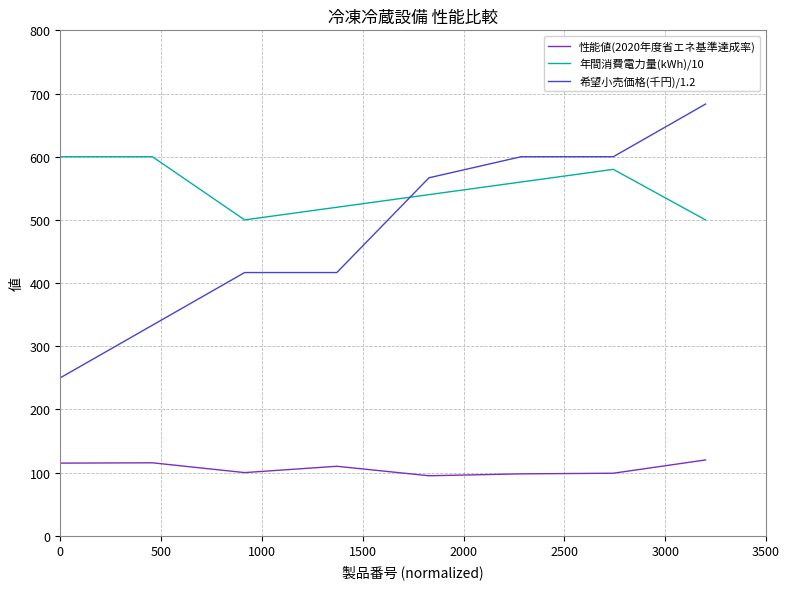

What is the difference between the maximum and minimum values in the 性能値(2020年度省エネ基準達成率) series?

25.0